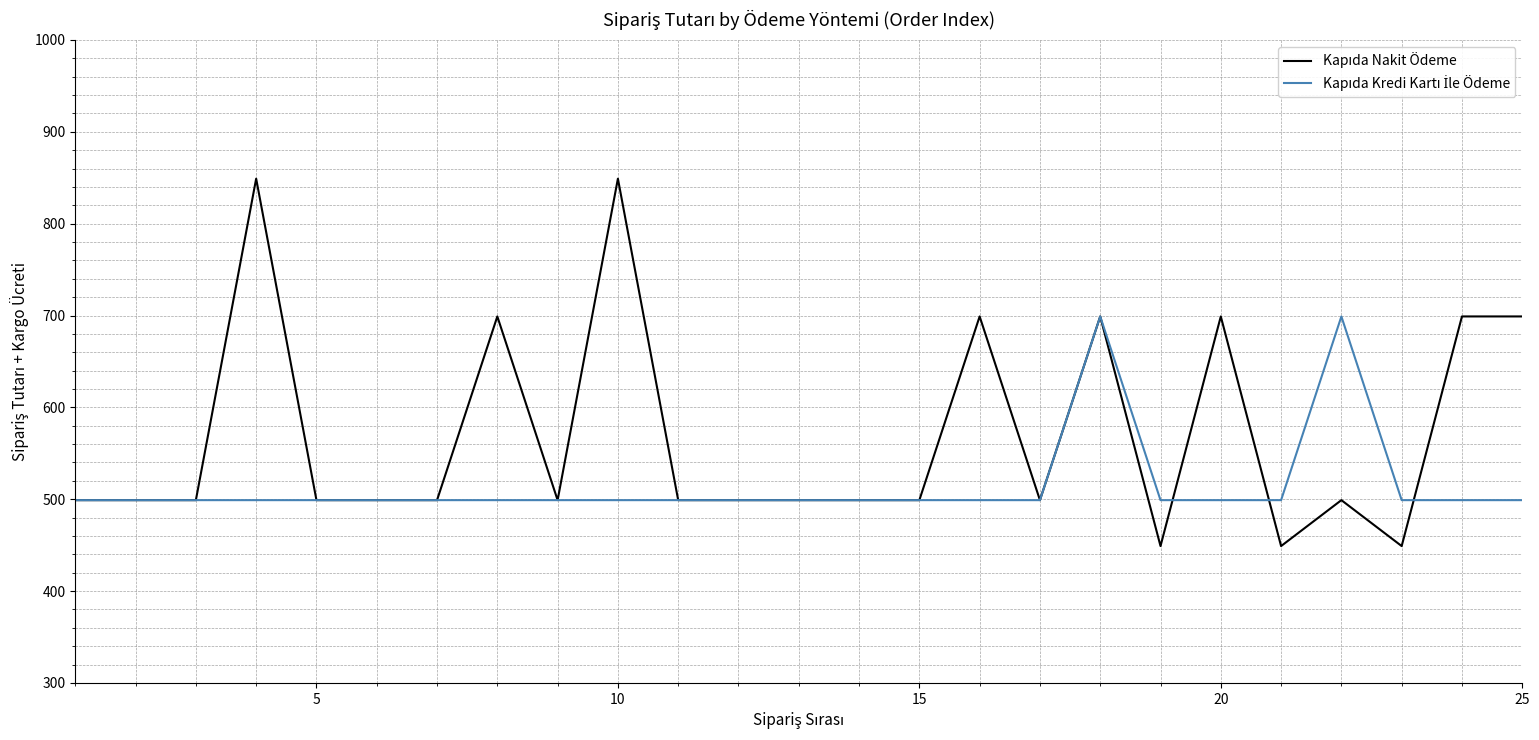

What is the greatest value displayed?

849